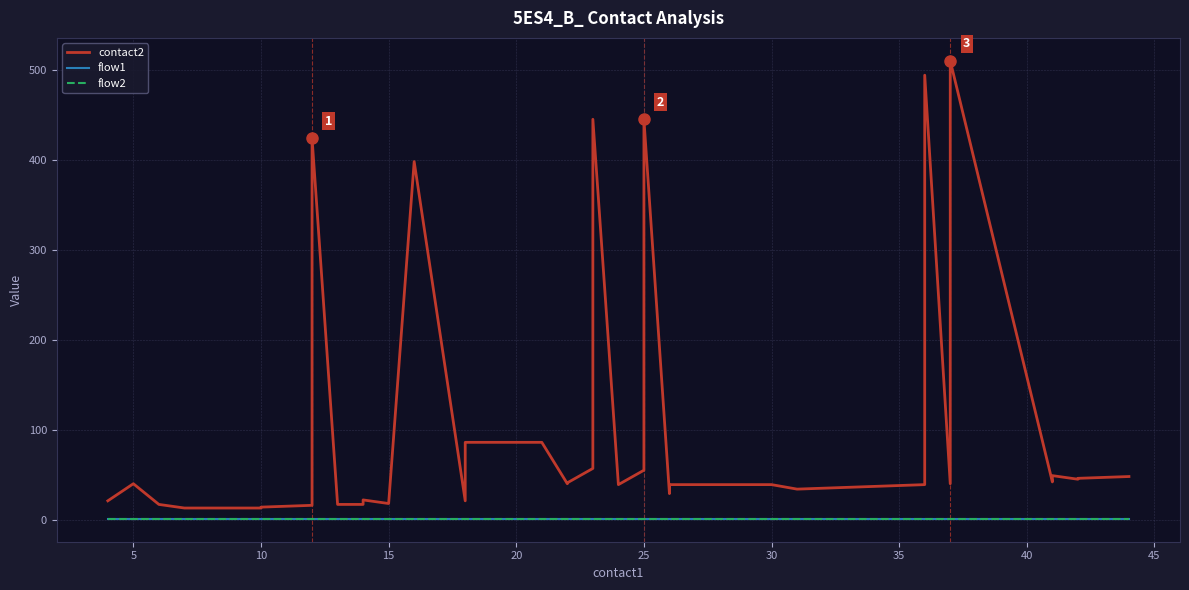

At which category does contact2 reach its first local peak?

5